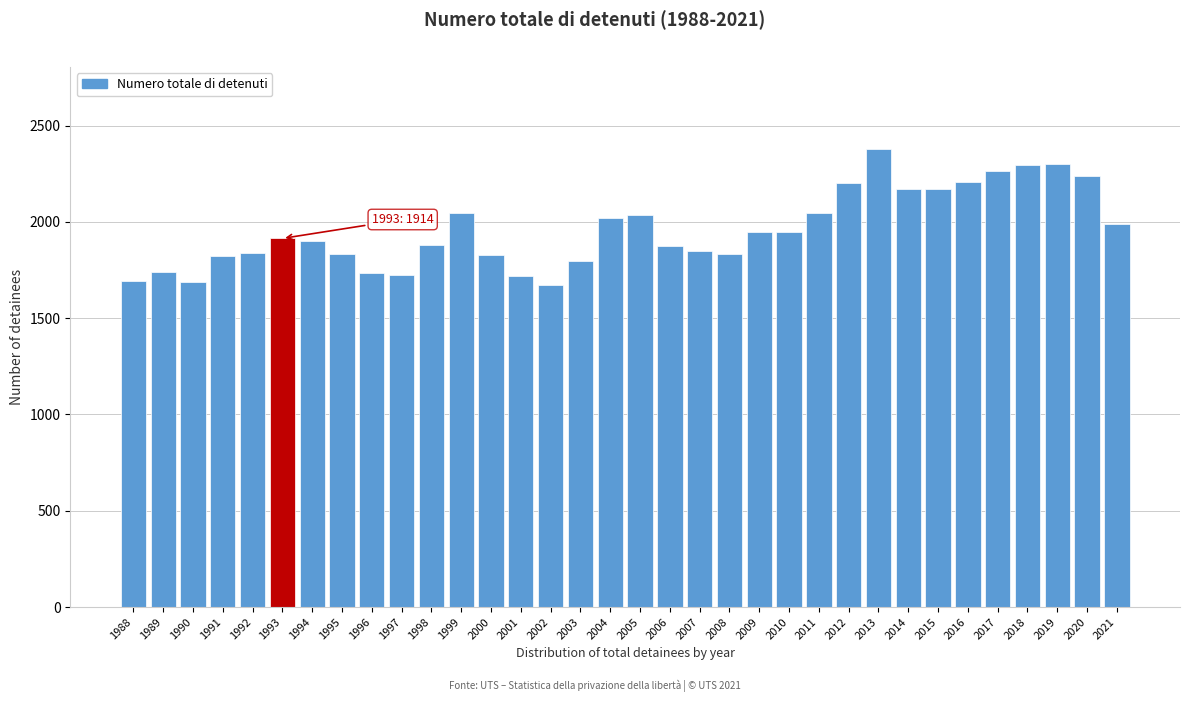

What is the difference between the second highest and second lowest values?

614